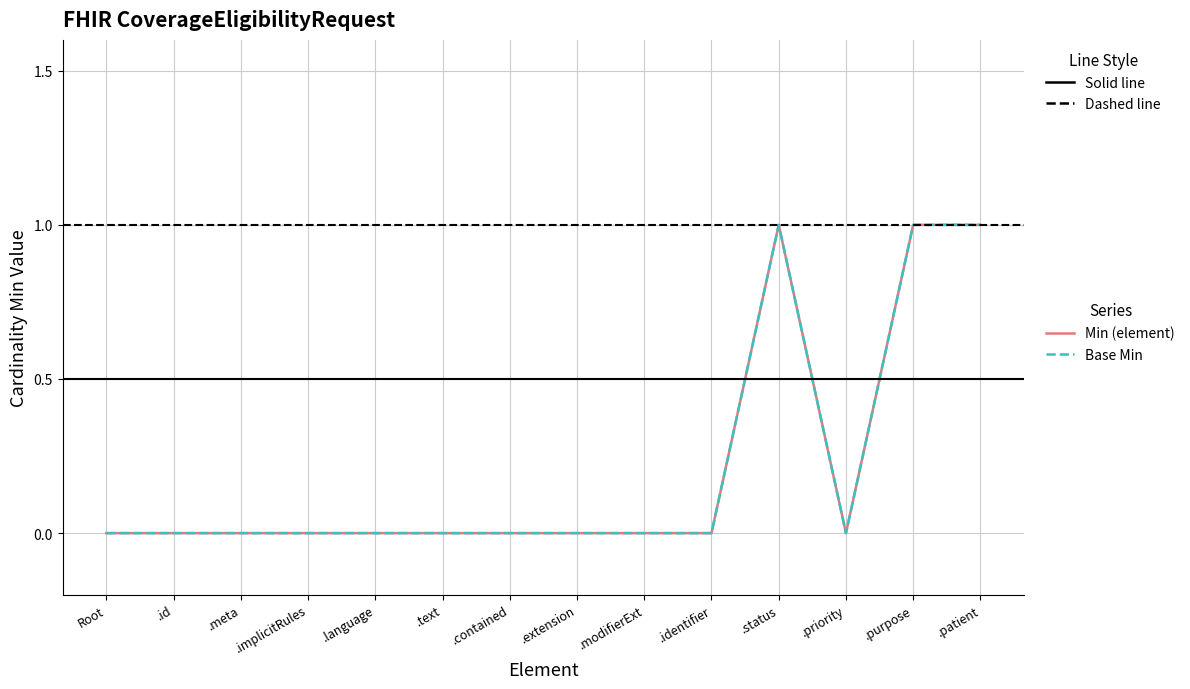

Is this an area chart (filled region under the line)?

No